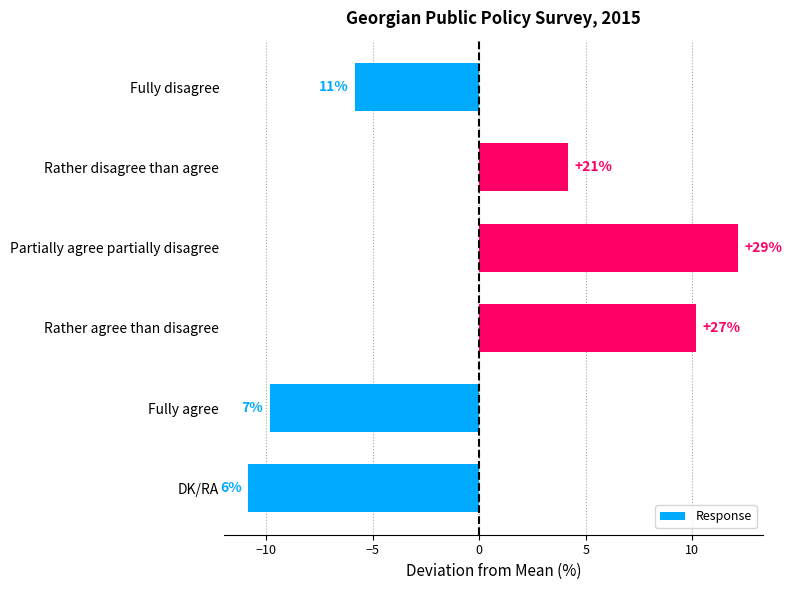

What is the minimum value shown in the chart?

-10.8